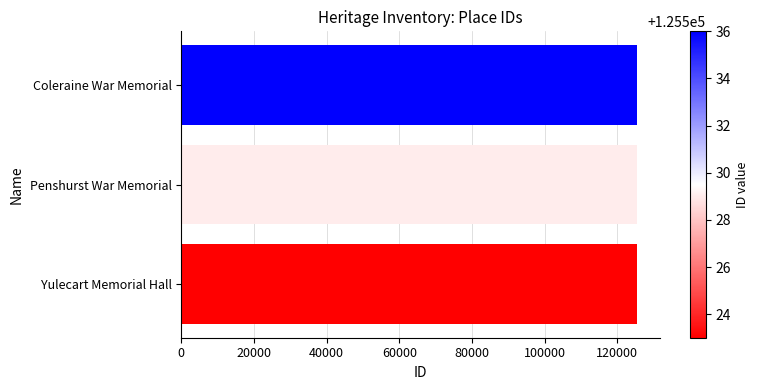

What is the ratio of the value at Yulecart Memorial Hall to the value at Penshurst War Memorial?

1.0